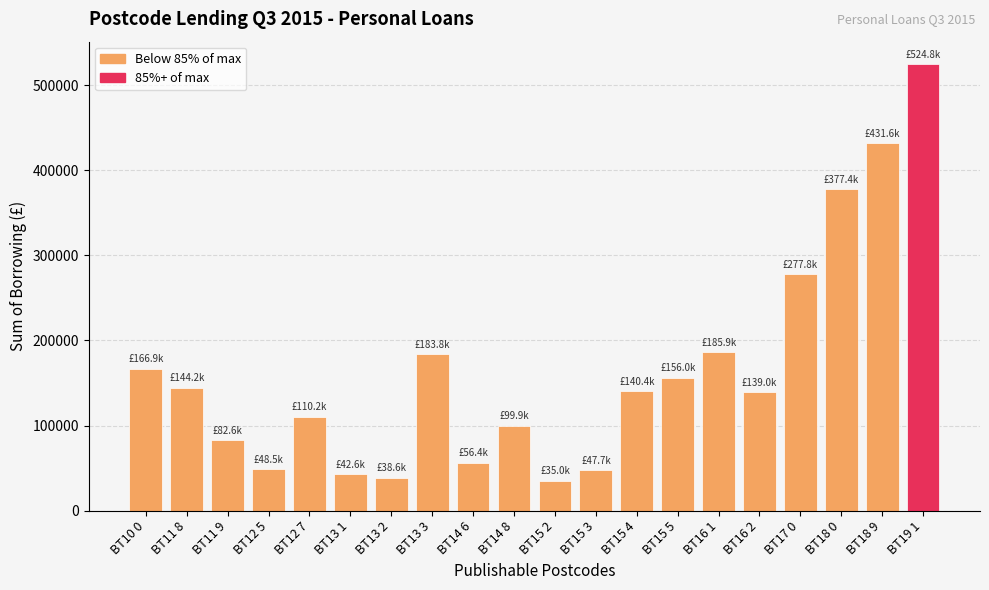

True or false: the data shows 707920.9 at BT18 9.

False